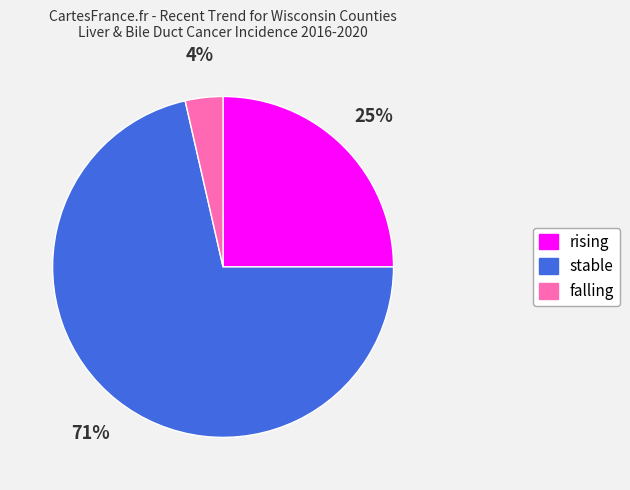

Do falling and stable together represent more than half of the pie?

Yes